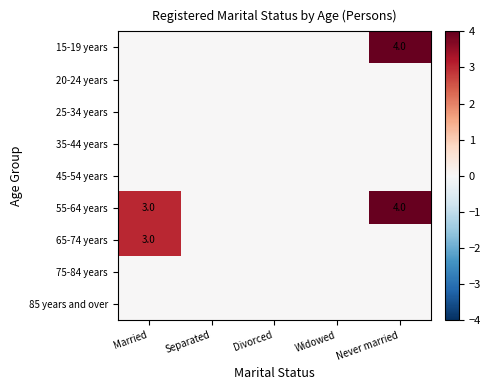

Is it true that 15-19 years equals 4 at Never married?

True